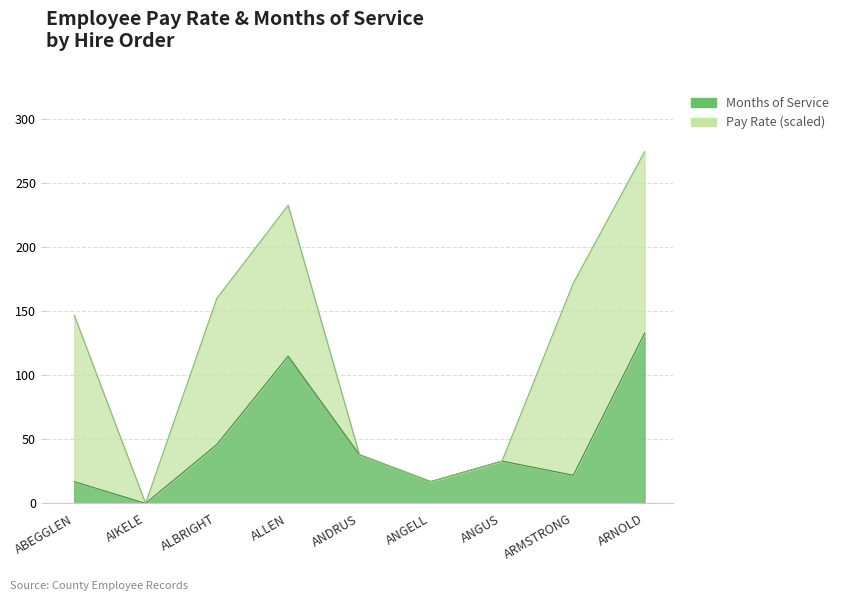

The chart shows a value of 133 at ARNOLD. True or false?

True